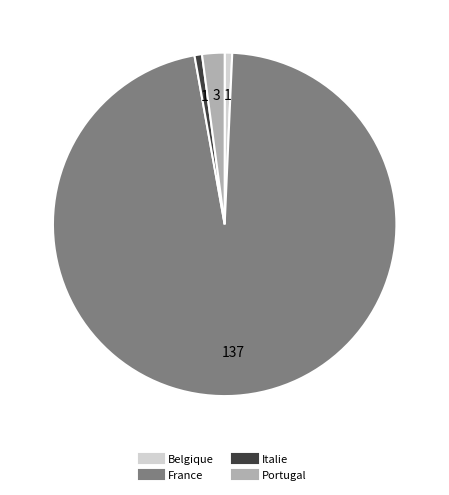

Combined, do Belgique and Portugal account for over 50%?

No